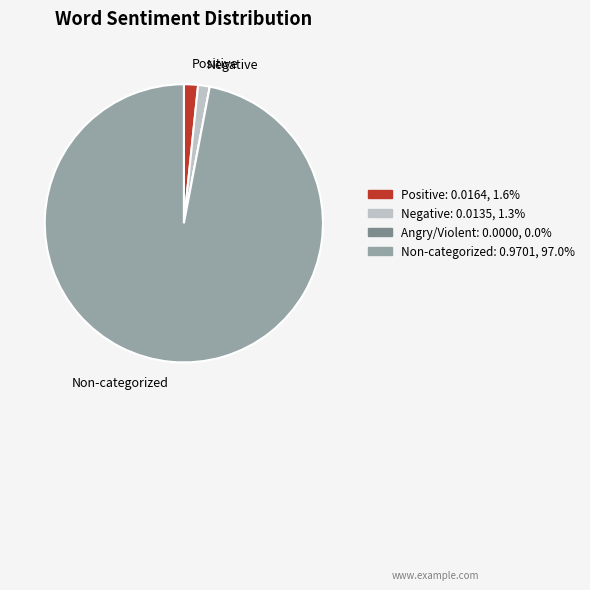

Is there any slice that represents more than half of the pie?

Yes